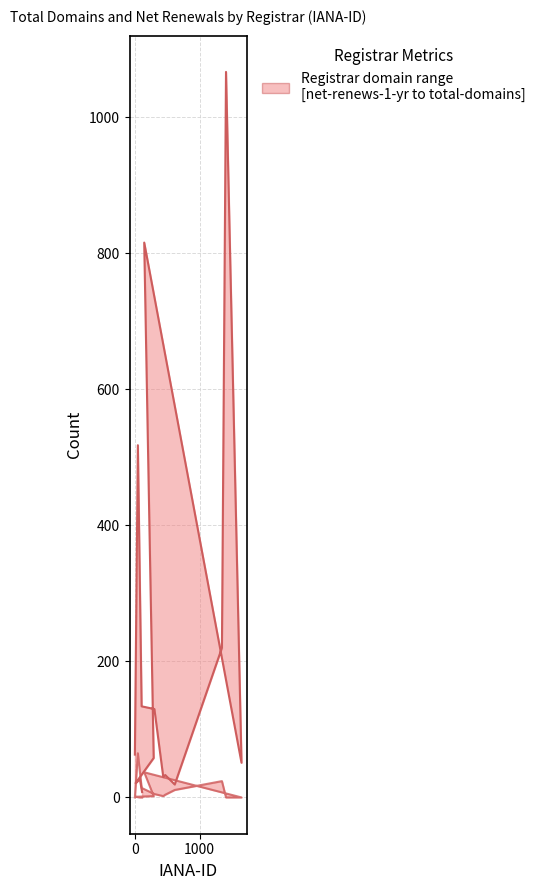

Count the number of categories in the chart.

15